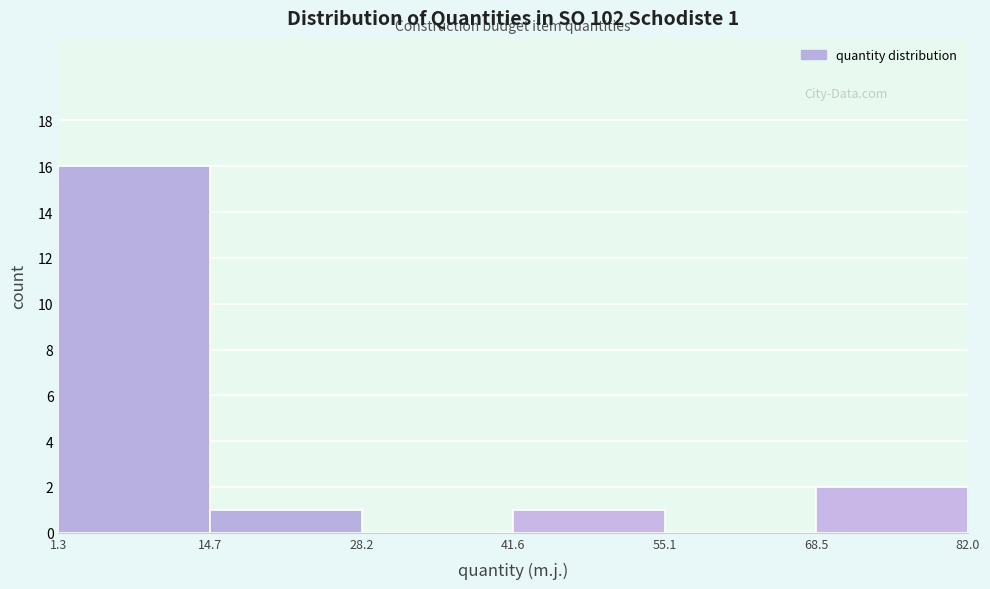

Over which range of the x-axis is the bar tallest?

1.3 to 14.7